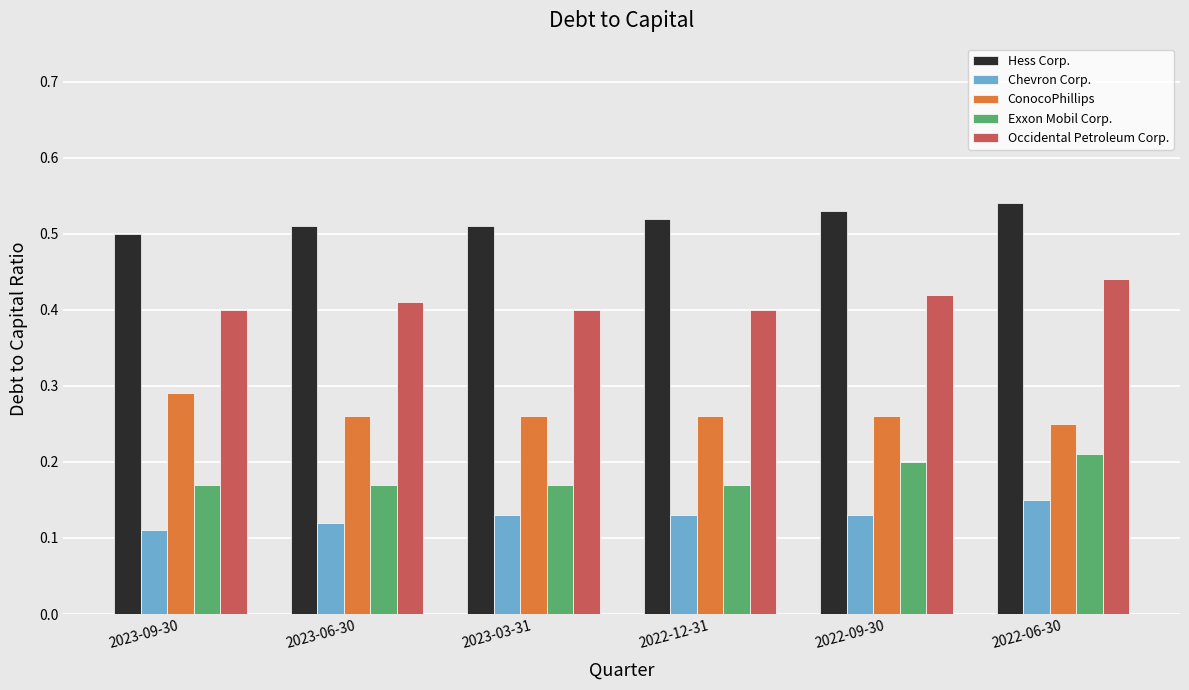

At 2023-09-30, list the series in order from largest to smallest.

Hess Corp., Occidental Petroleum Corp., ConocoPhillips, Exxon Mobil Corp., Chevron Corp.